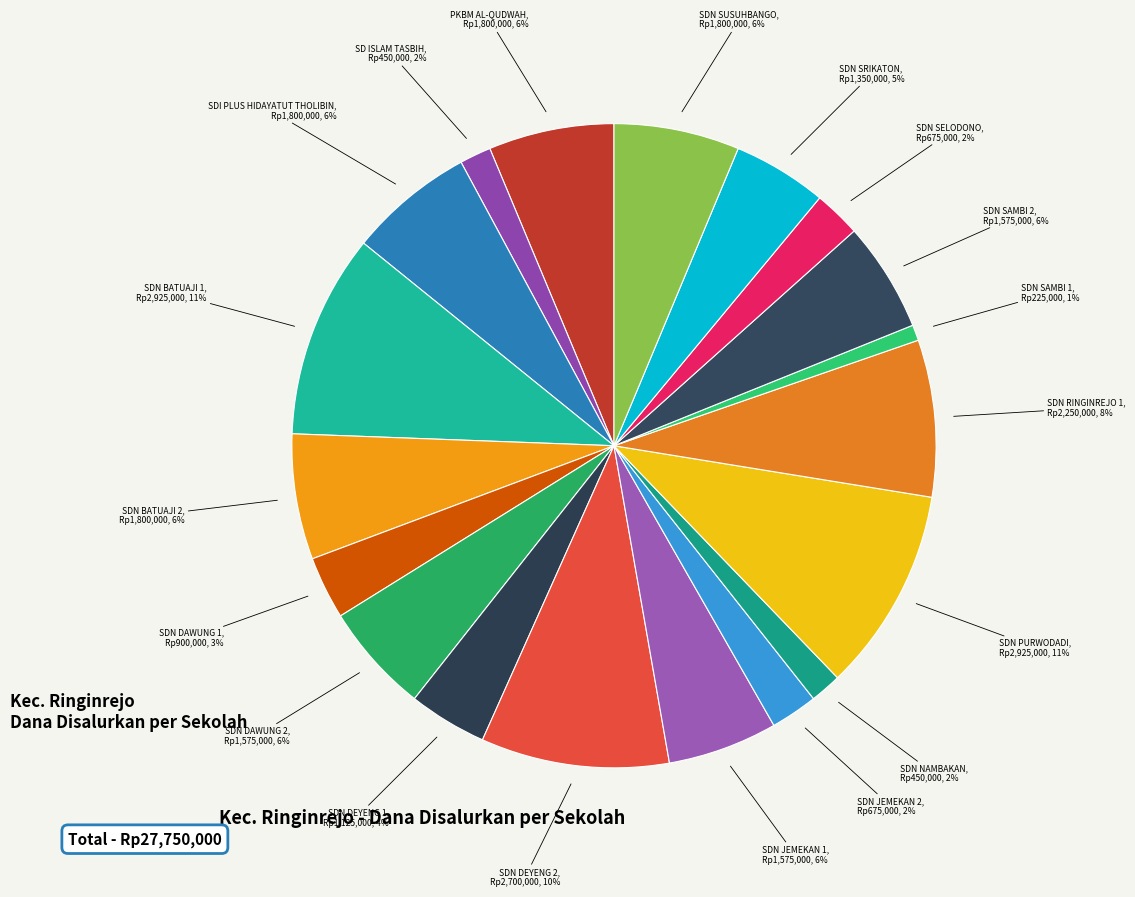

What portion of the pie excludes SDN SELODONO?

97.6%